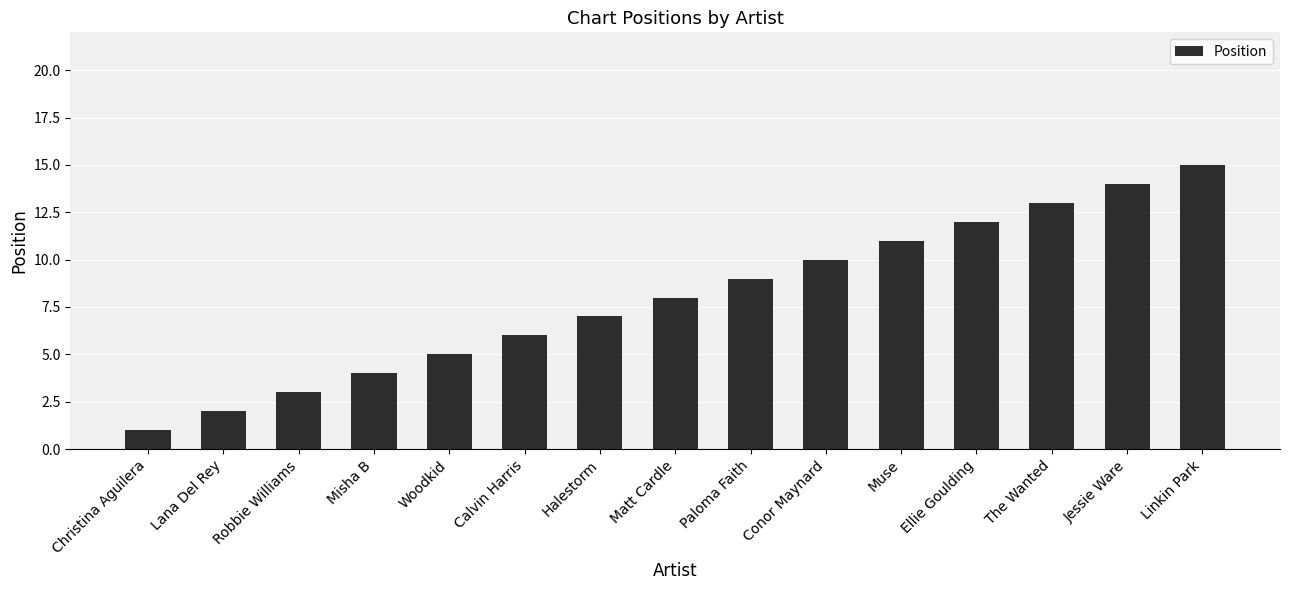

What is the difference between the values at Muse and Misha B?

7